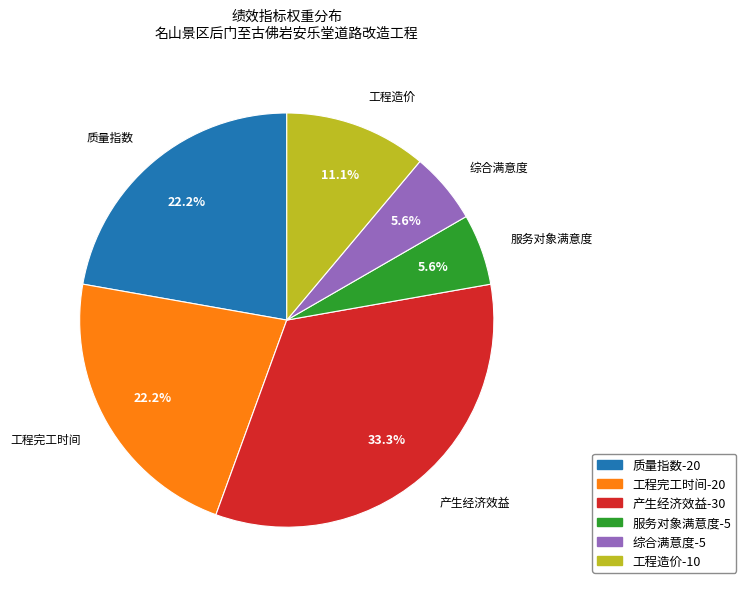

Is there a majority slice in this chart?

No